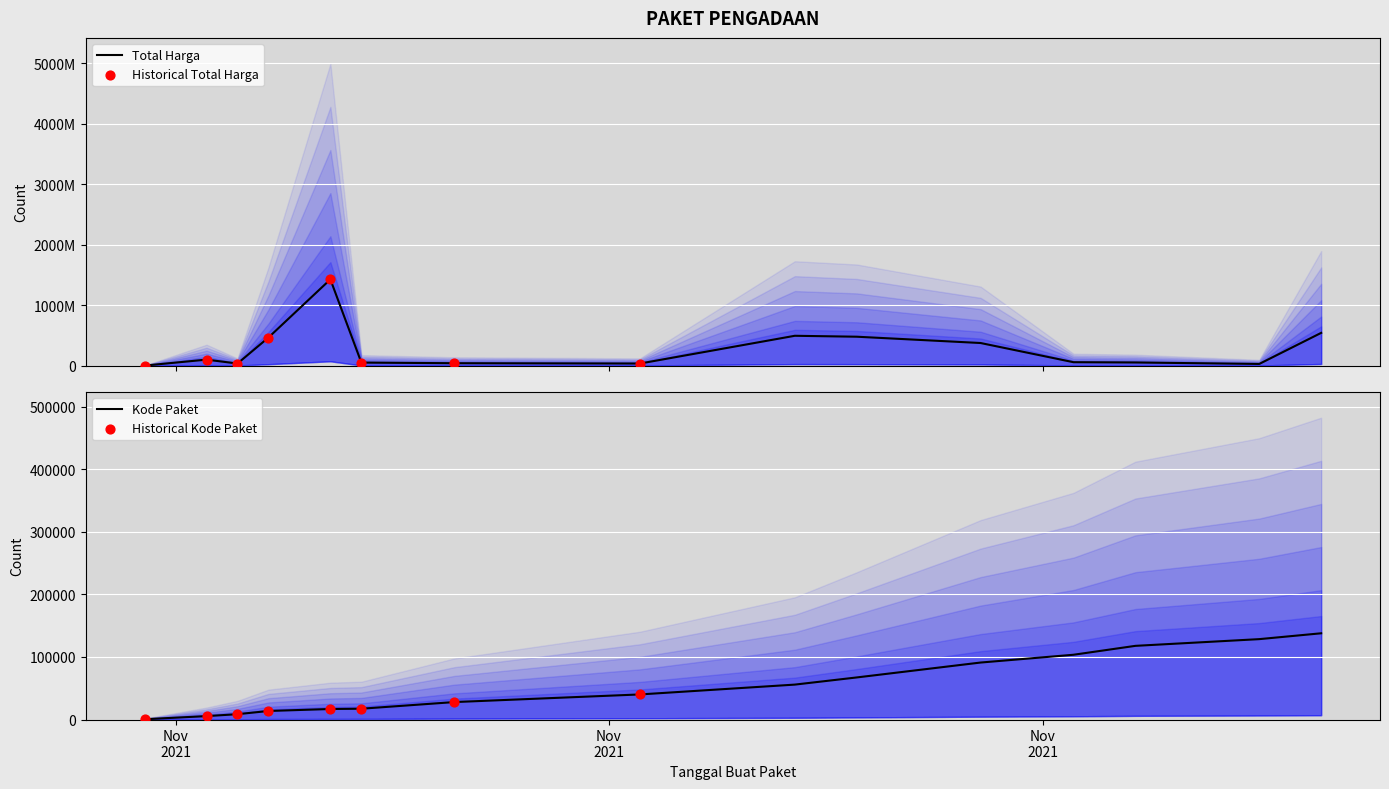

At how many categories does at least one series exceed 906552946?

1